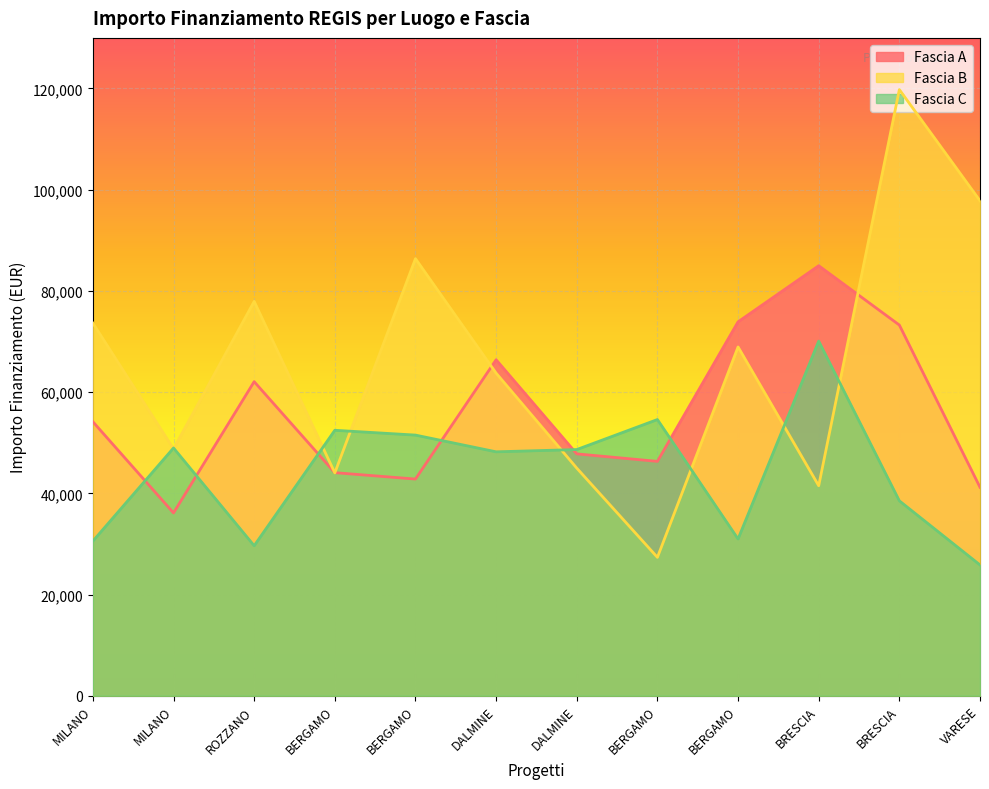

What are all the series names shown in the legend?

Fascia A, Fascia B, Fascia C